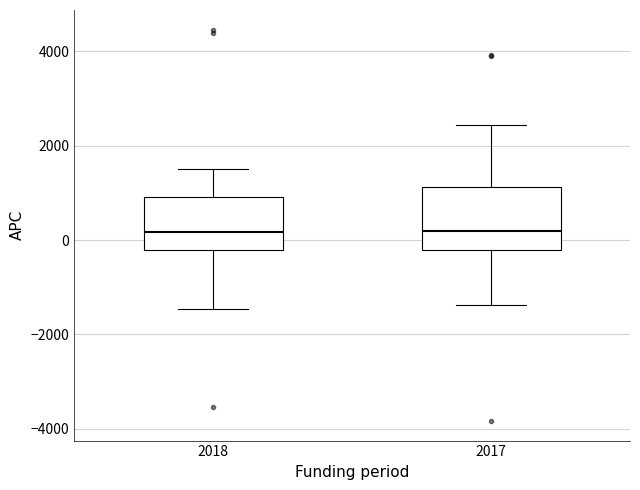

Reading left to right, read every box against the y-axis: the position of its median line, the range the box covers, and the ends of its whiskers. The values are not printed on the chart, so give them approximately, as read against the axis.

2018: median 200, box -200 to 1000, whiskers -1400 to 1600
2017: median 200, box -200 to 1200, whiskers -1400 to 2400